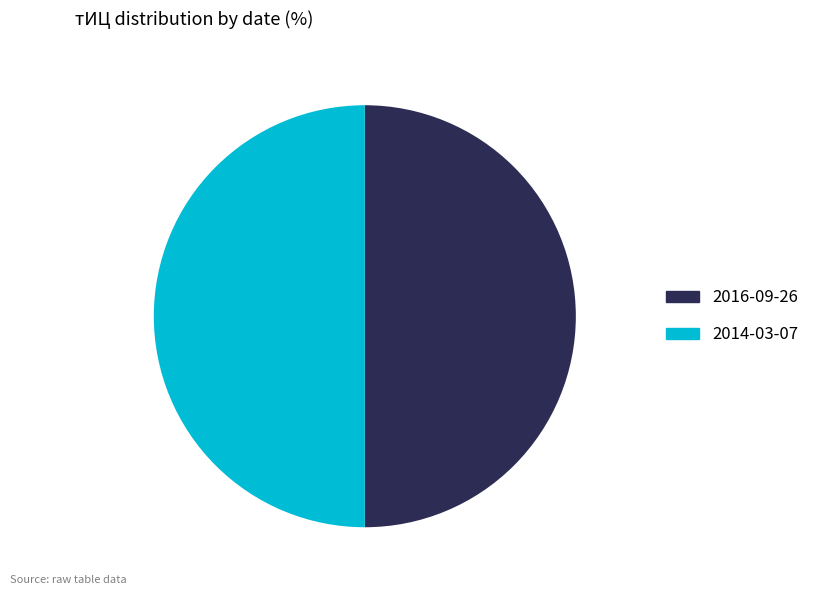

How many slices are in this pie chart?

2